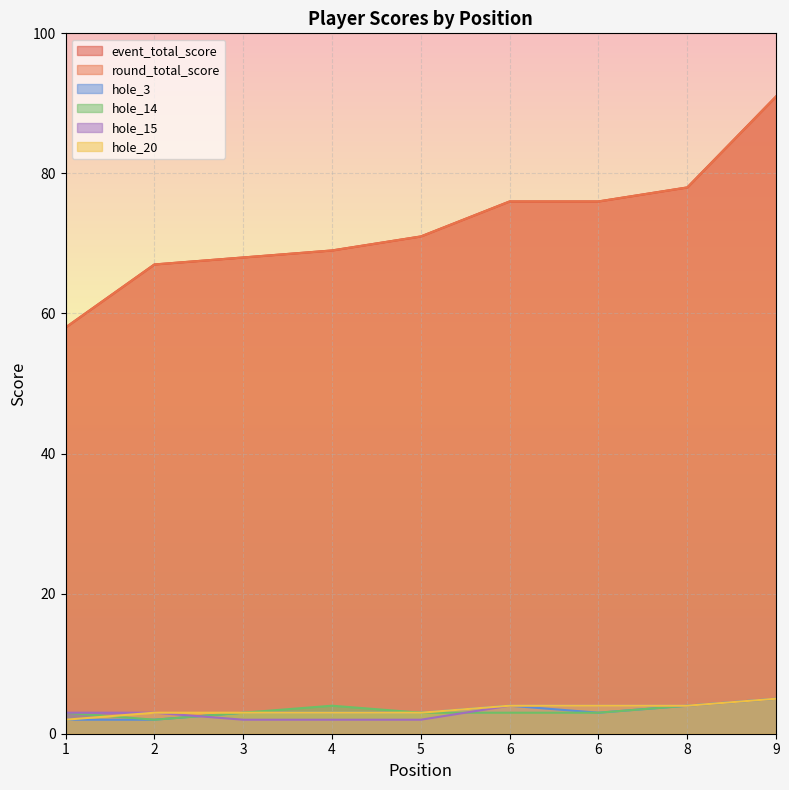

True or false: hole_14 has a value of 3 at 3.

True